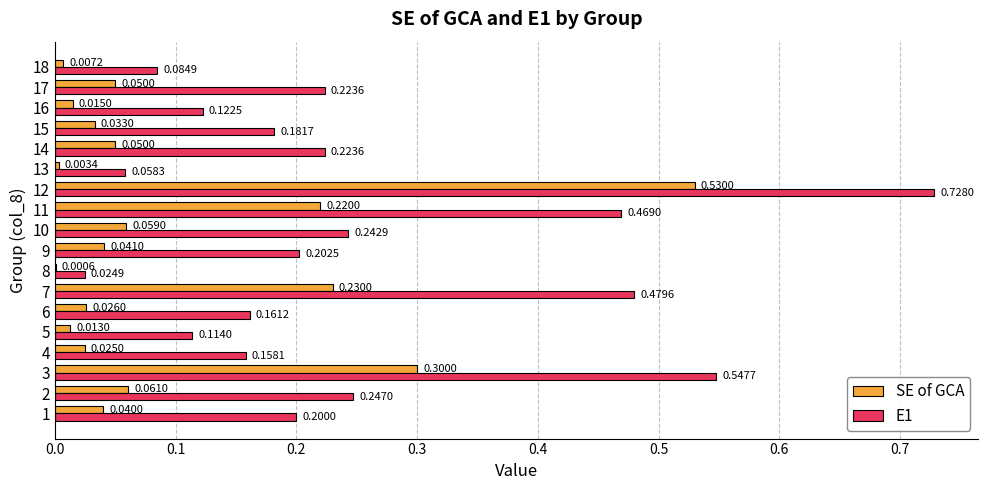

At which category is the sum across all series the highest?

12